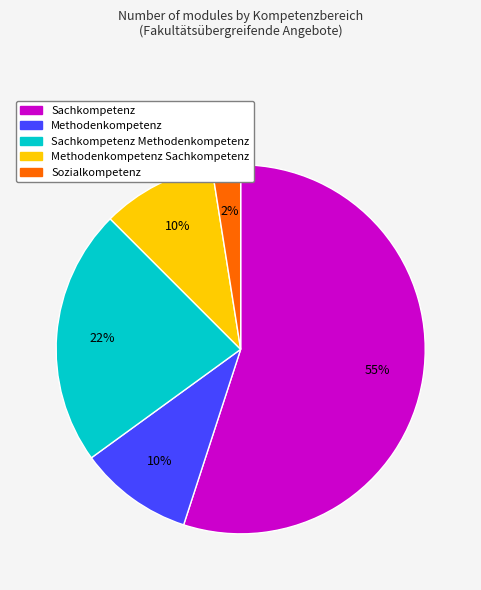

To the nearest percent, what is the average slice percentage?

20%